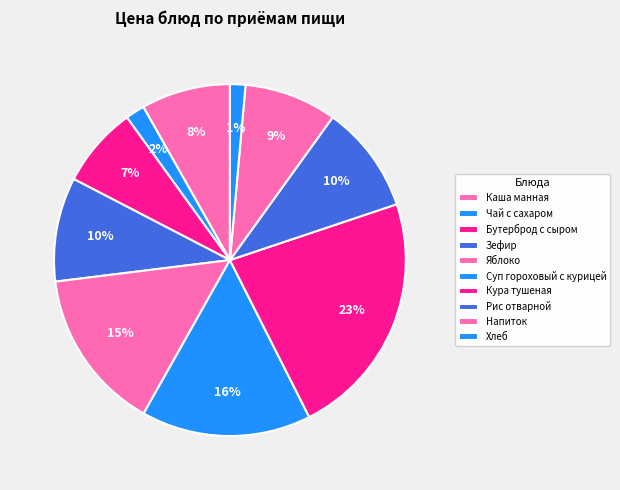

Count the number of slices in the pie.

10